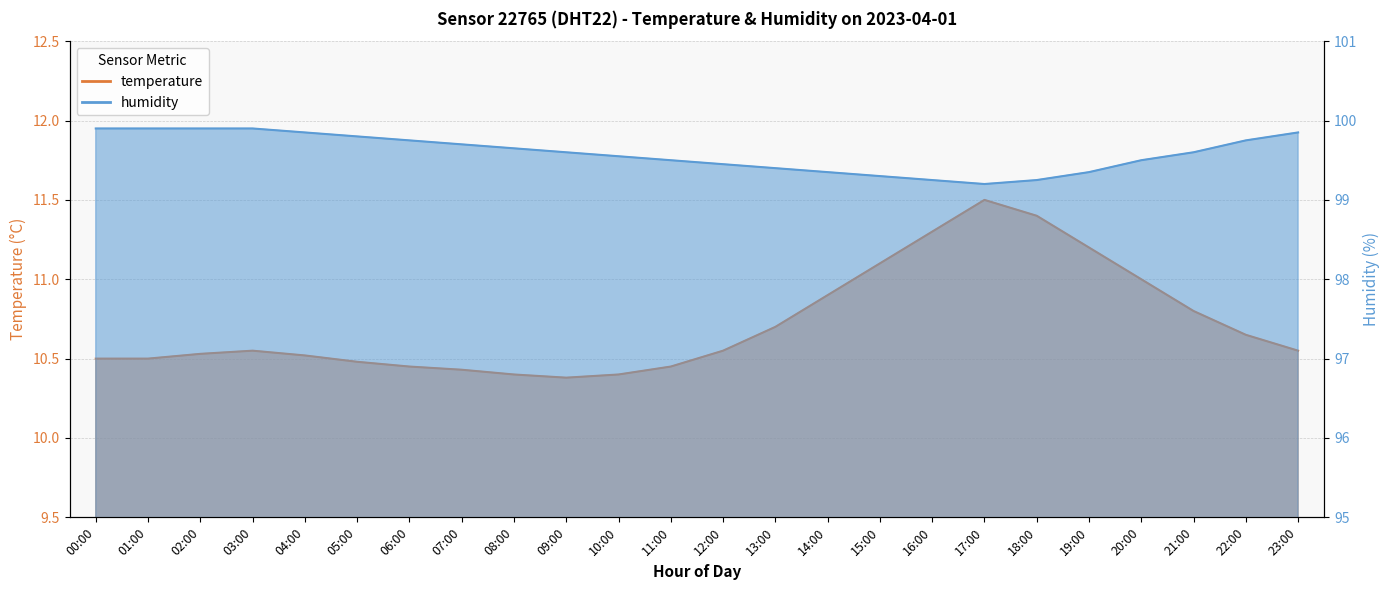

Read the humidity value at 19:00.

99.3